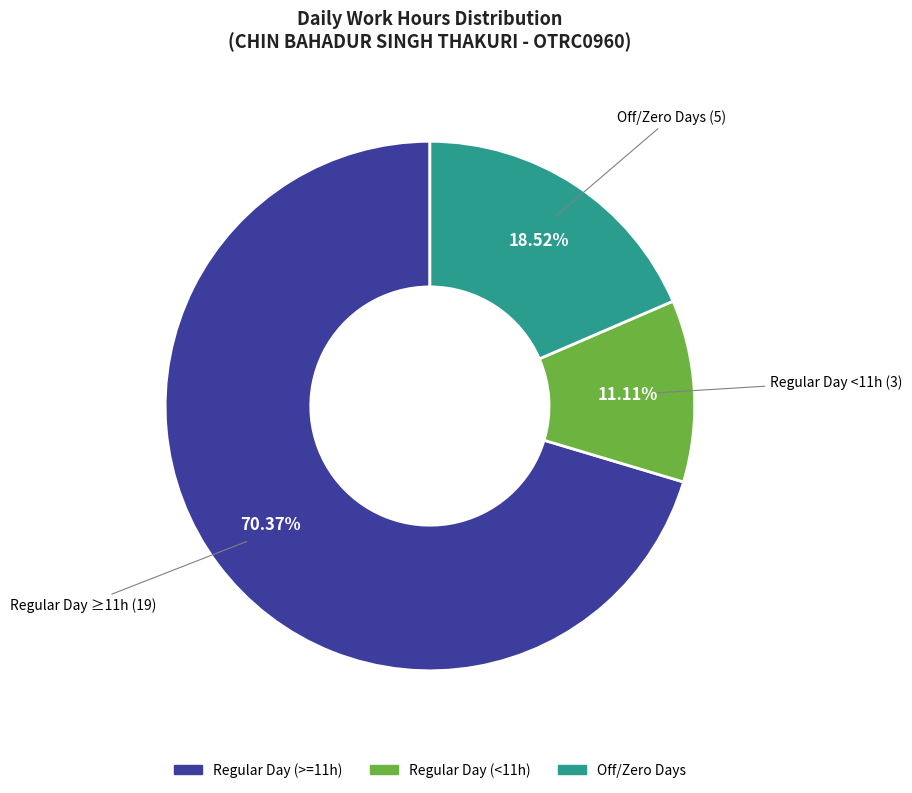

Is there any slice that represents more than half of the pie?

Yes